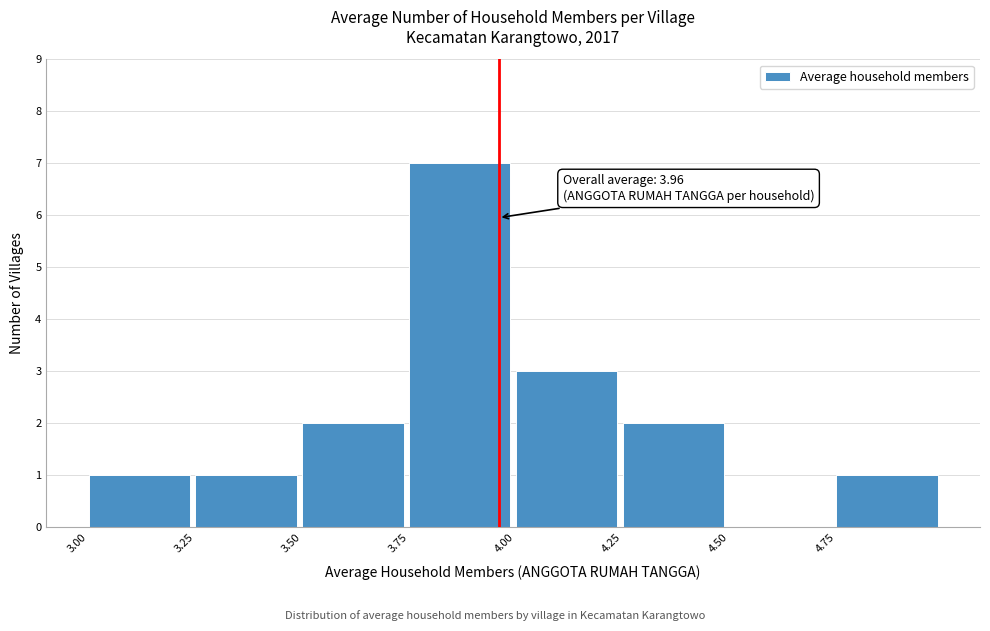

Which range on the x-axis has the tallest bar?

3.75 to 4.00